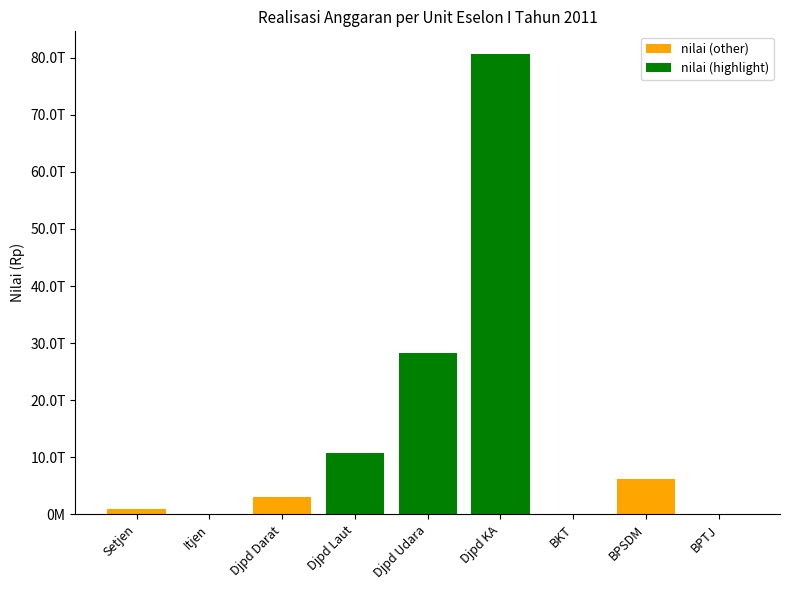

Rank the categories by value from lowest to highest.

Badan Pengelola Transportasi Jabodetabek, Inspektorat Jenderal, Badan Kebijakan Transportasi, Sekretariat Jenderal, Ditjen Perhubungan Darat, Badan Pengembangan Sumber Daya Manusia, Ditjen Perhubungan Laut, Ditjen Perhubungan Udara, Ditjen Perkeretaapian